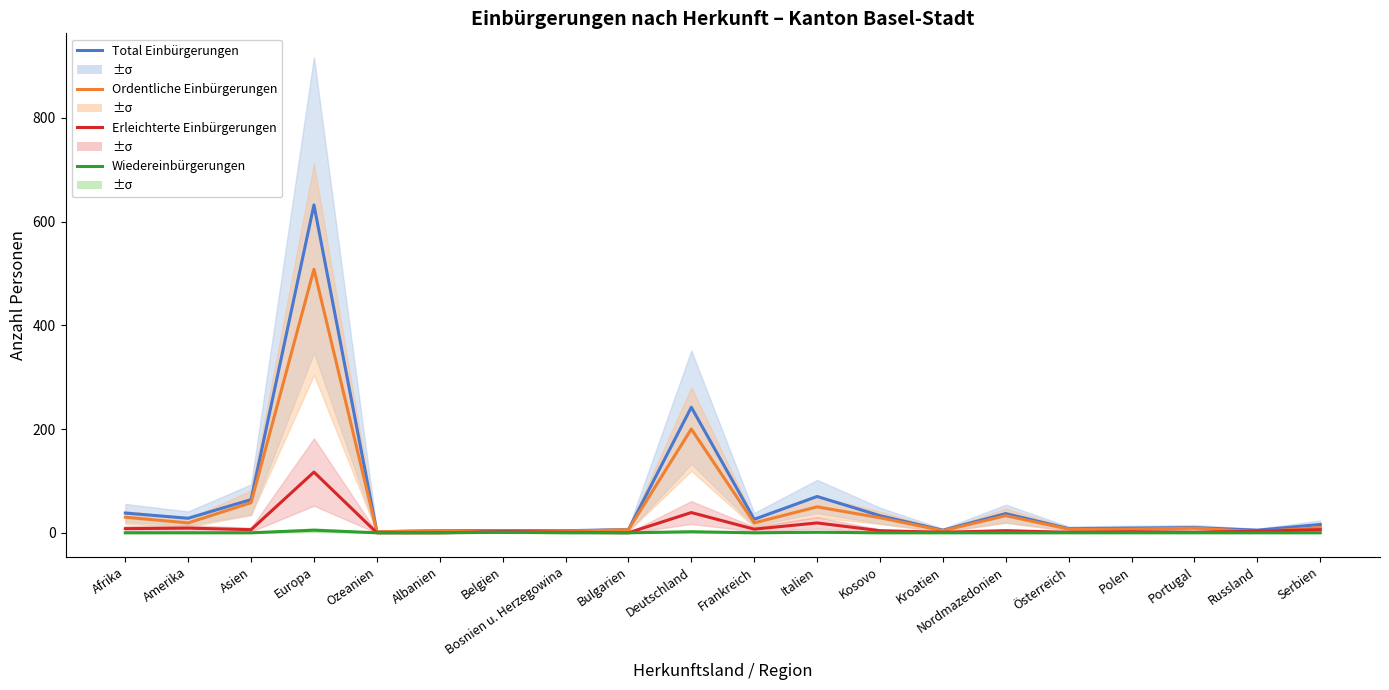

What is the average value of the Total Einbürgerungen series?

62